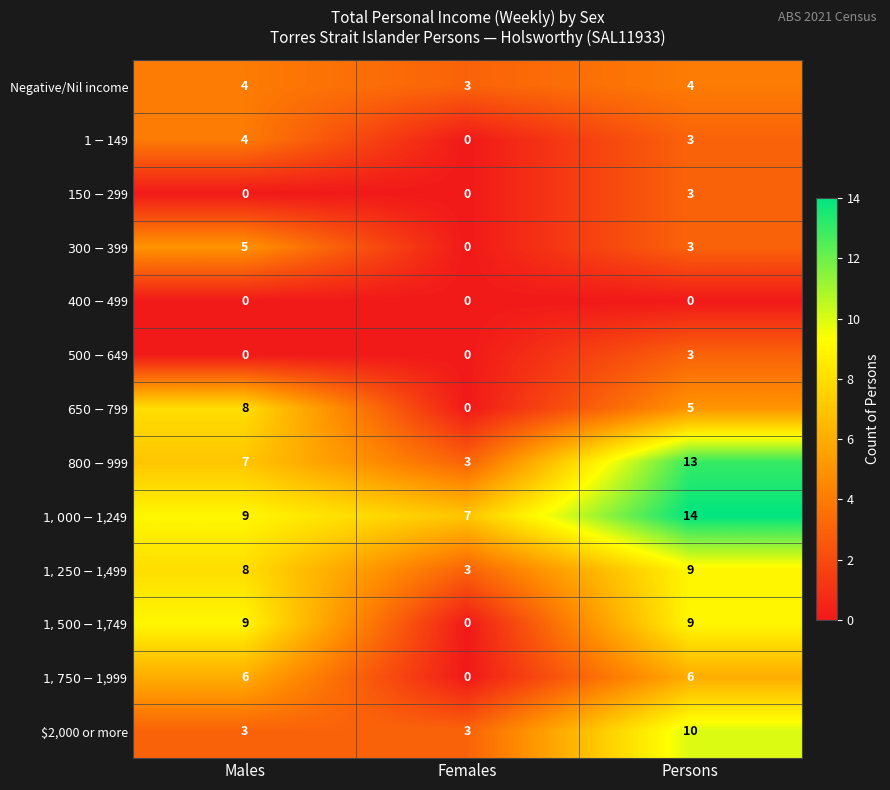

What is the total value across all series at Persons?

82